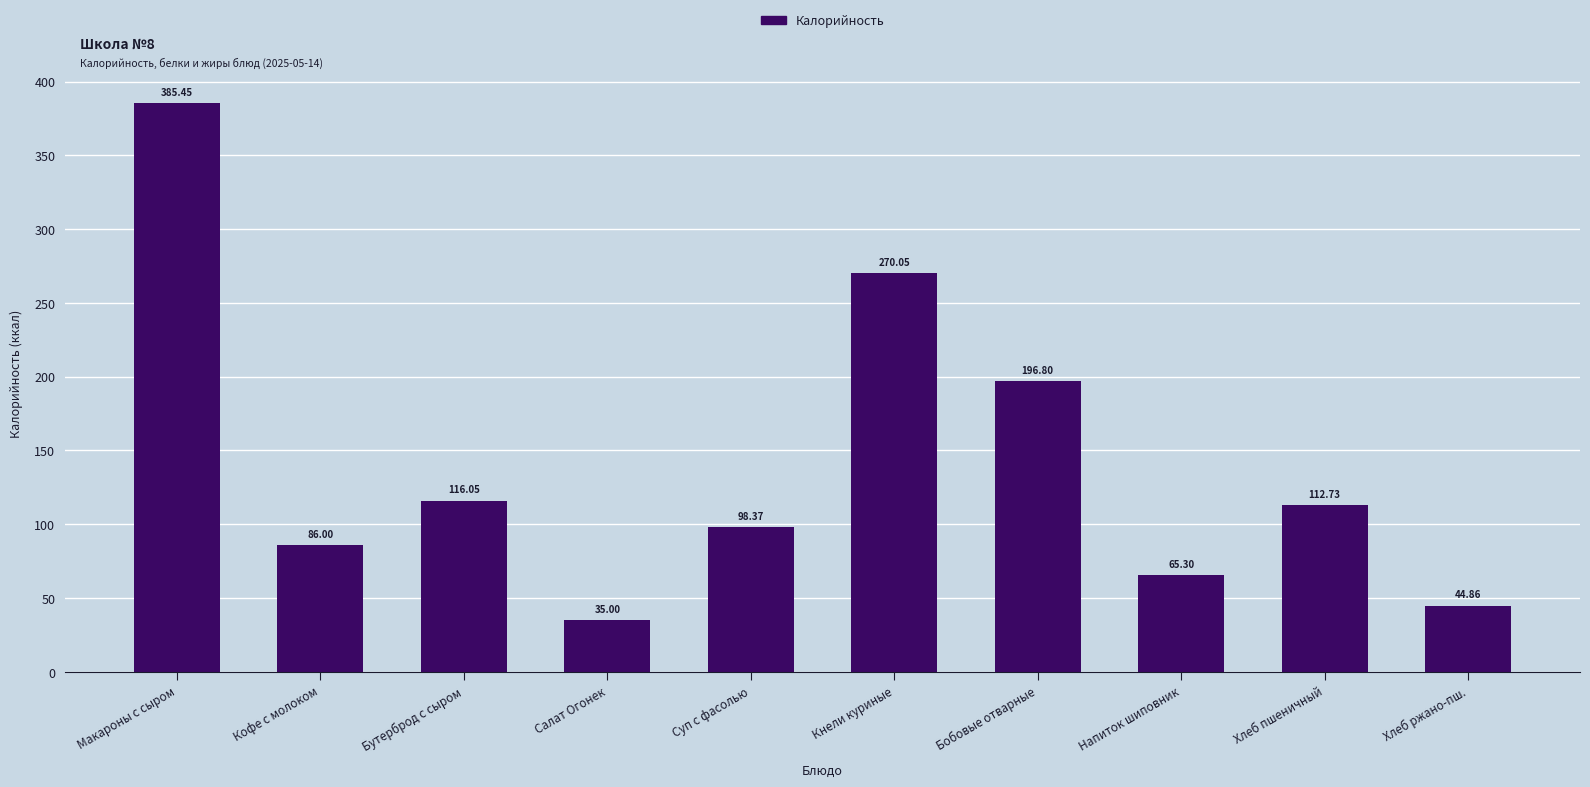

Approximately how many times larger is the value at Бутерброд с сыром compared to Макароны с сыром?

0.3